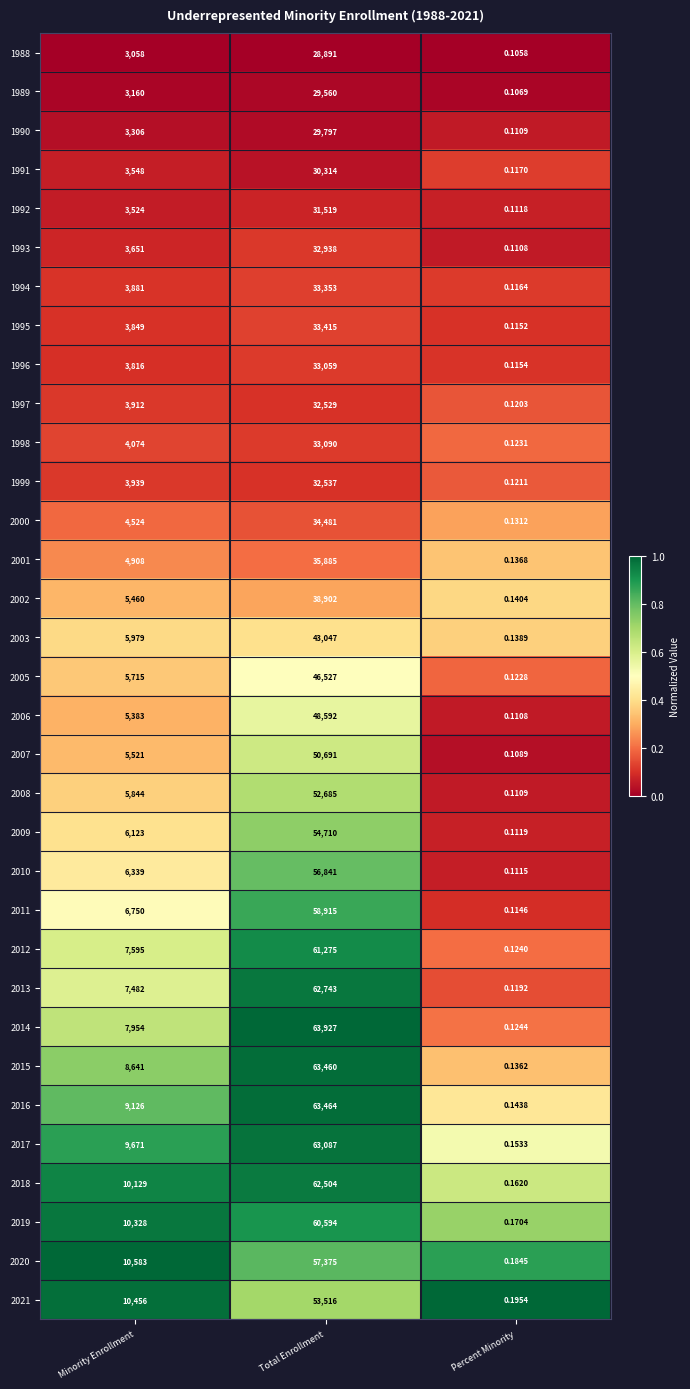

At which label is 2005 closest to 23263?

Minority Enrollment